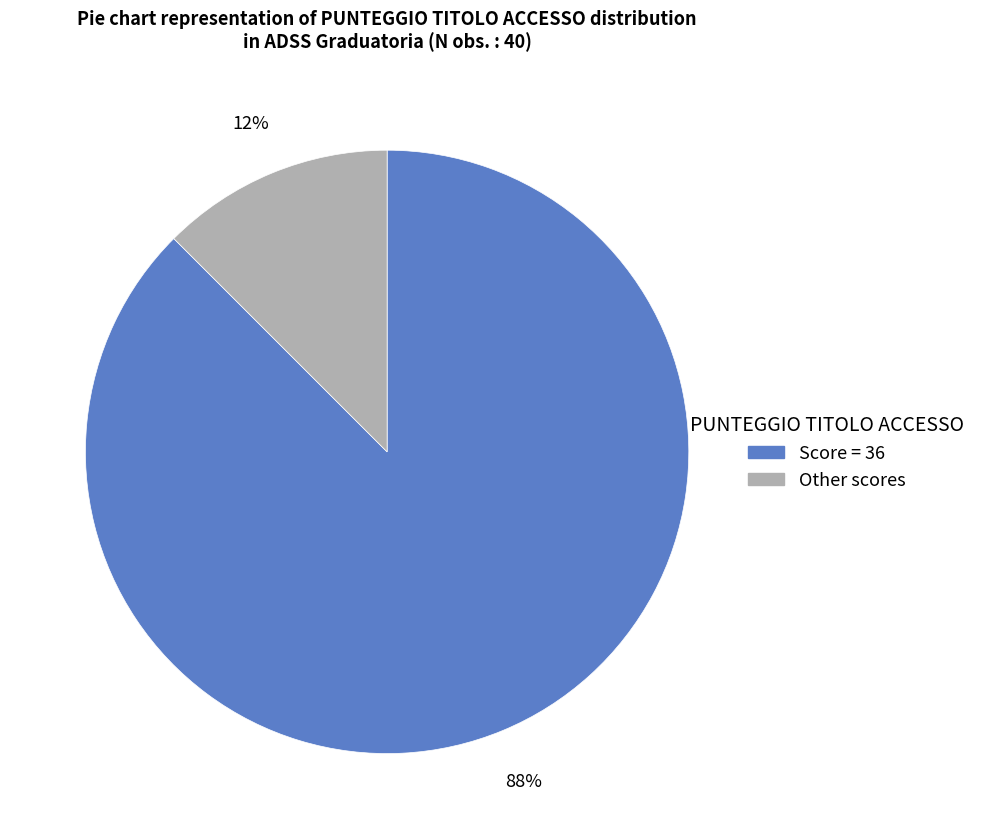

To the nearest percent, what is the average slice percentage?

50%